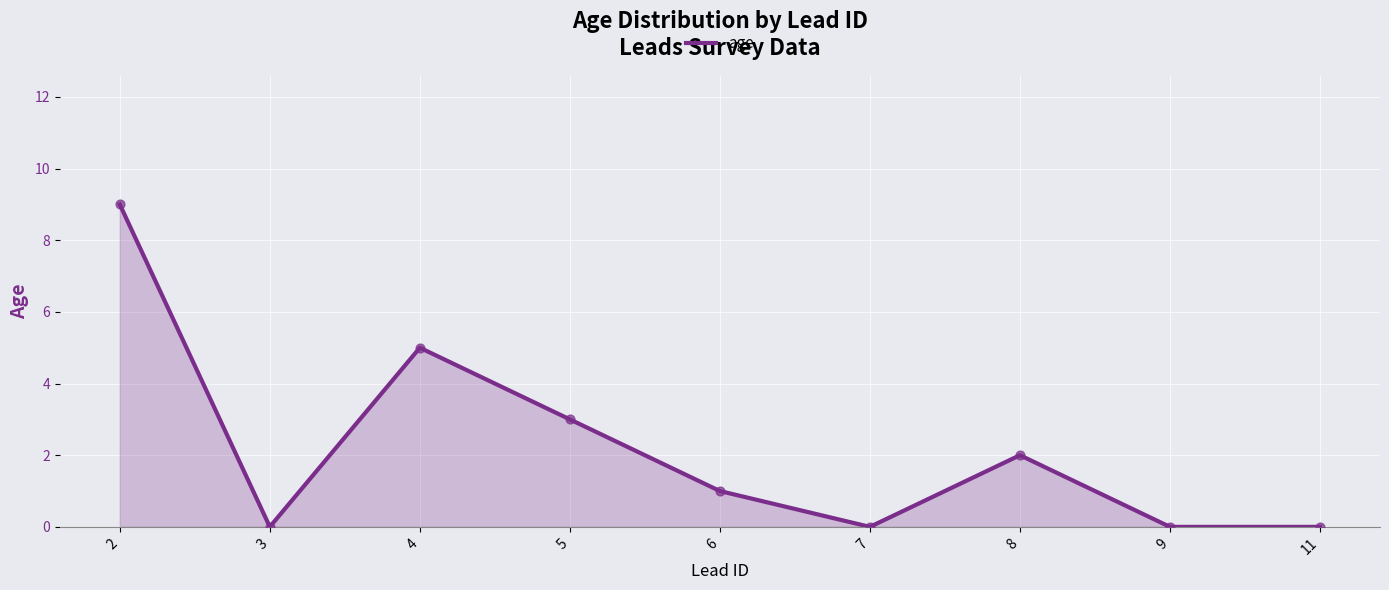

What is the change in value from 4 to 7?

-5